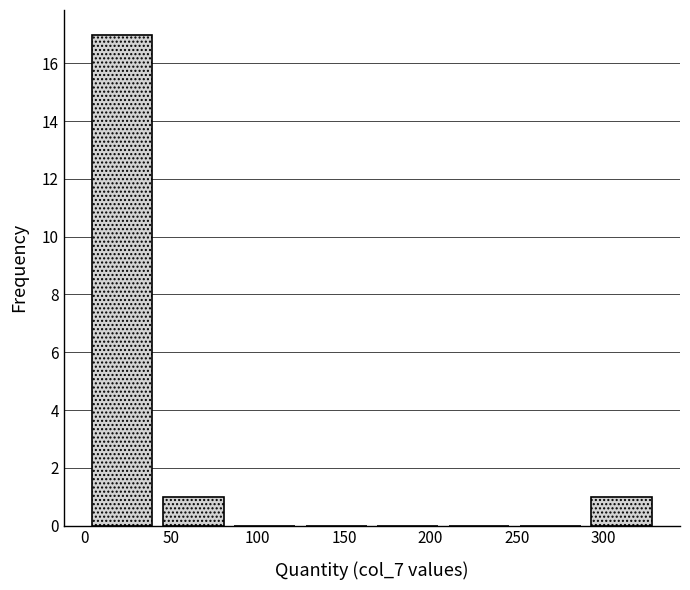

Reading left to right, list every bar in this chart as the range it spans on the x-axis followed by its height. Neither the bar edges nor the heights are printed on the chart, so give them approximately, as read against the axes.

0 to 40: 17
40 to 85: 1
85 to 125: 0
125 to 165: 0
165 to 205: 0
205 to 250: 0
250 to 290: 0
290 to 330: 1